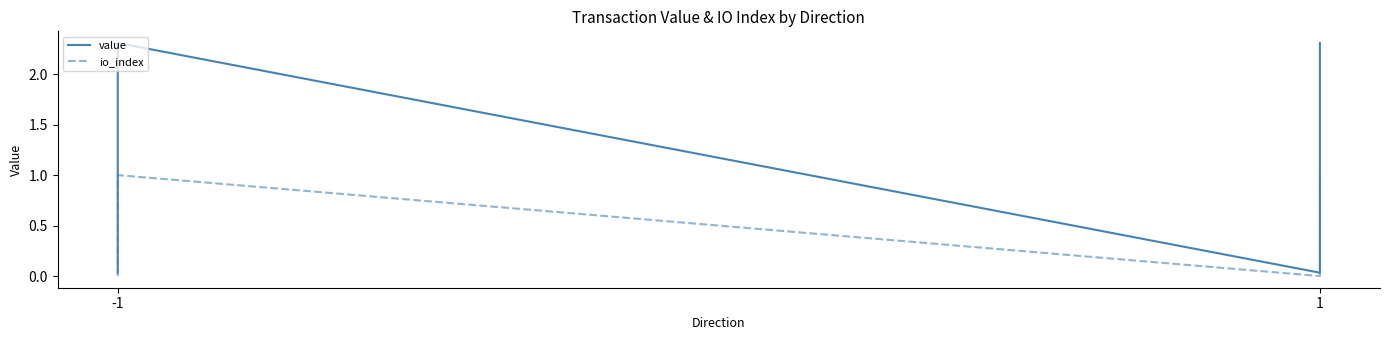

True or false: io_index and value intersect in this chart.

False